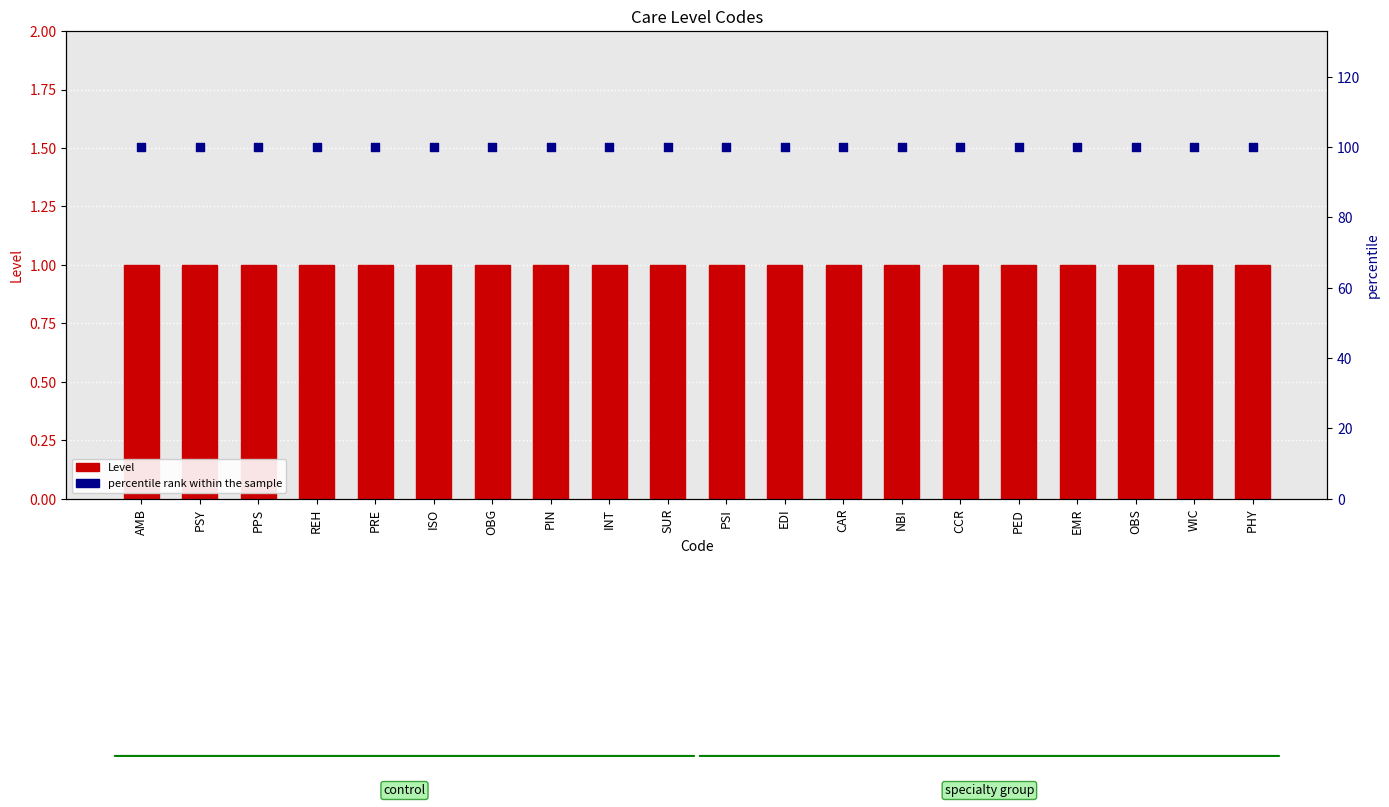

What are all the series names shown in the legend?

Level, percentile rank within the sample